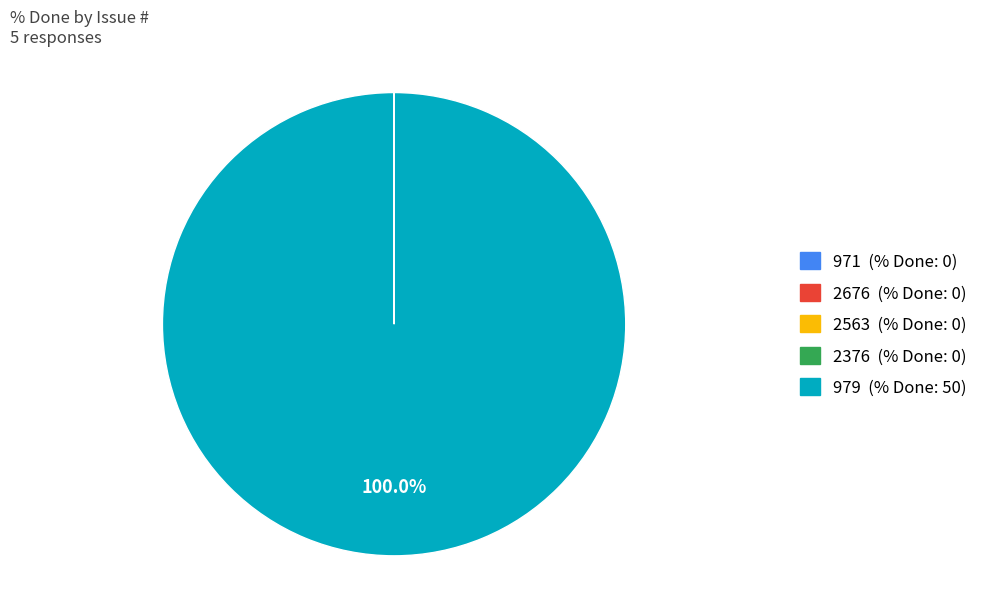

Which category accounts for the majority?

979